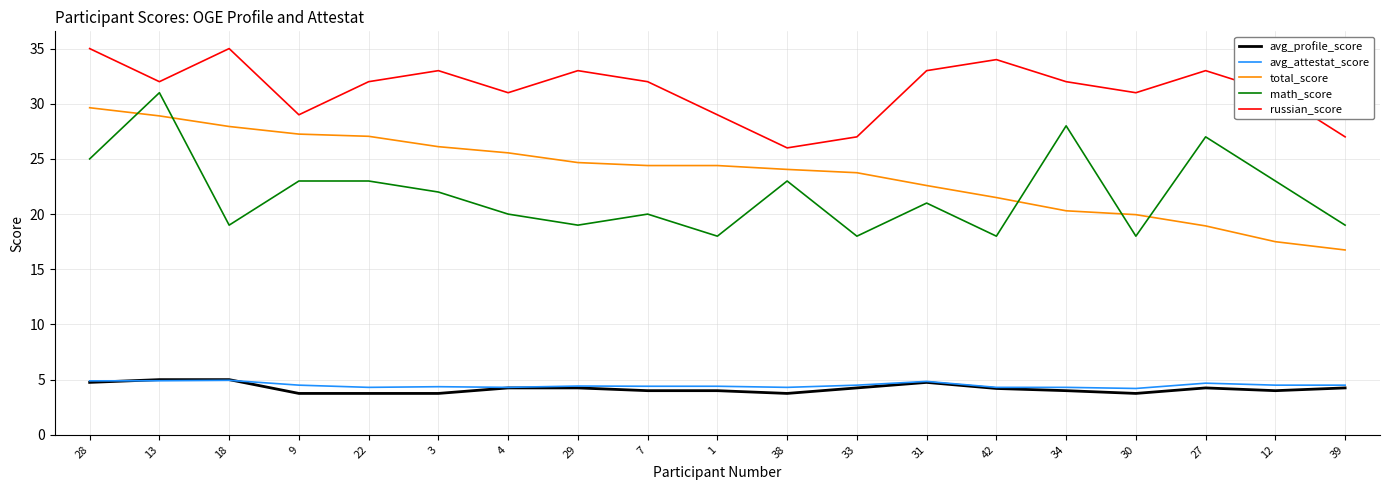

Which series changed the most between 9 and 39?

total_score